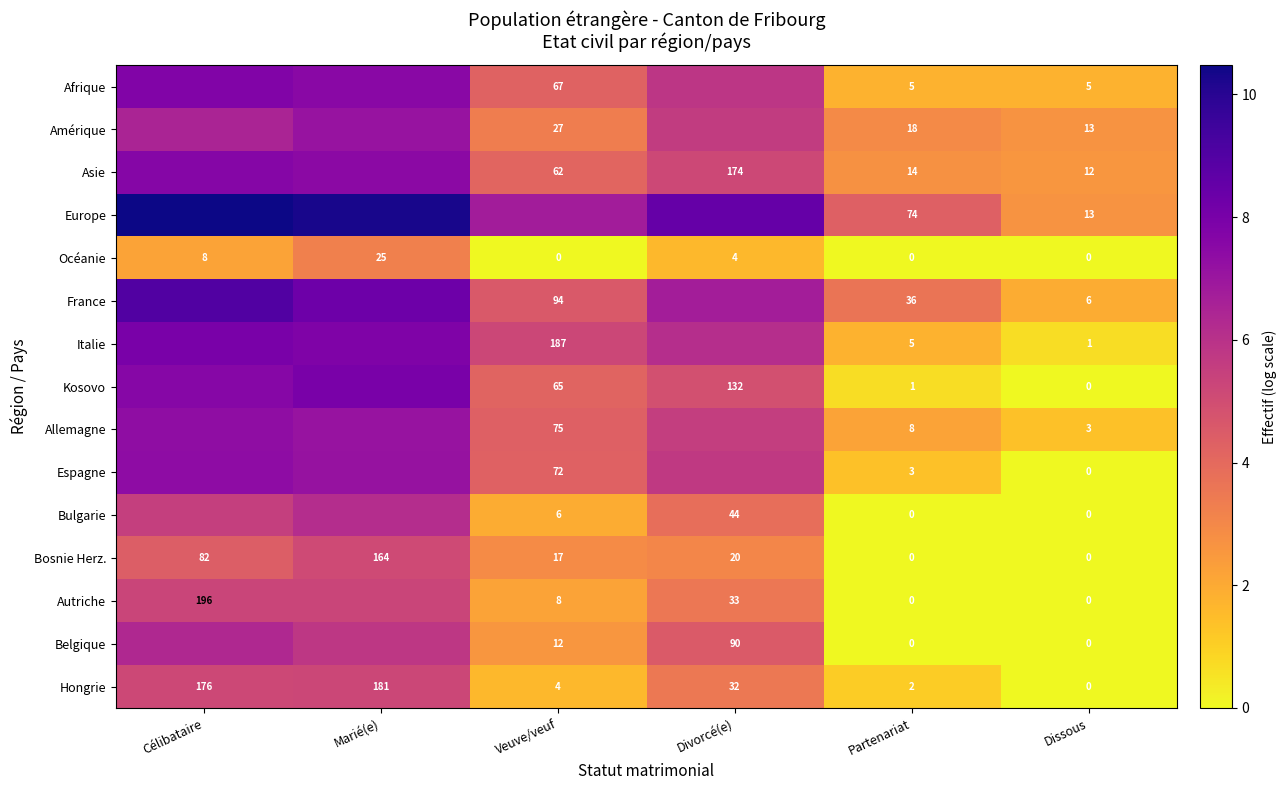

Is the value of Afrique at Dissous greater than the value of Océanie at Partenariat?

Yes